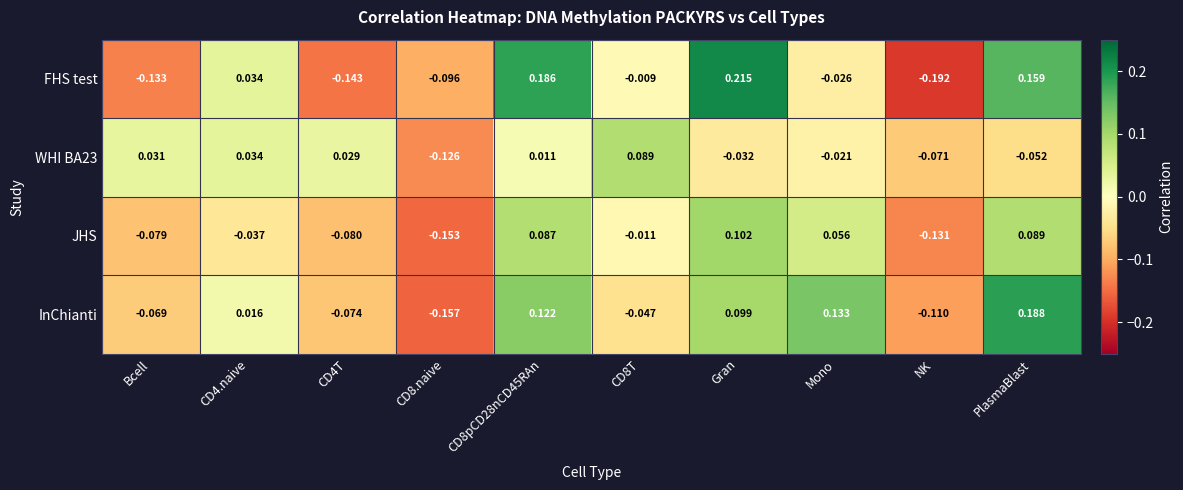

How many series are shown in this chart?

4